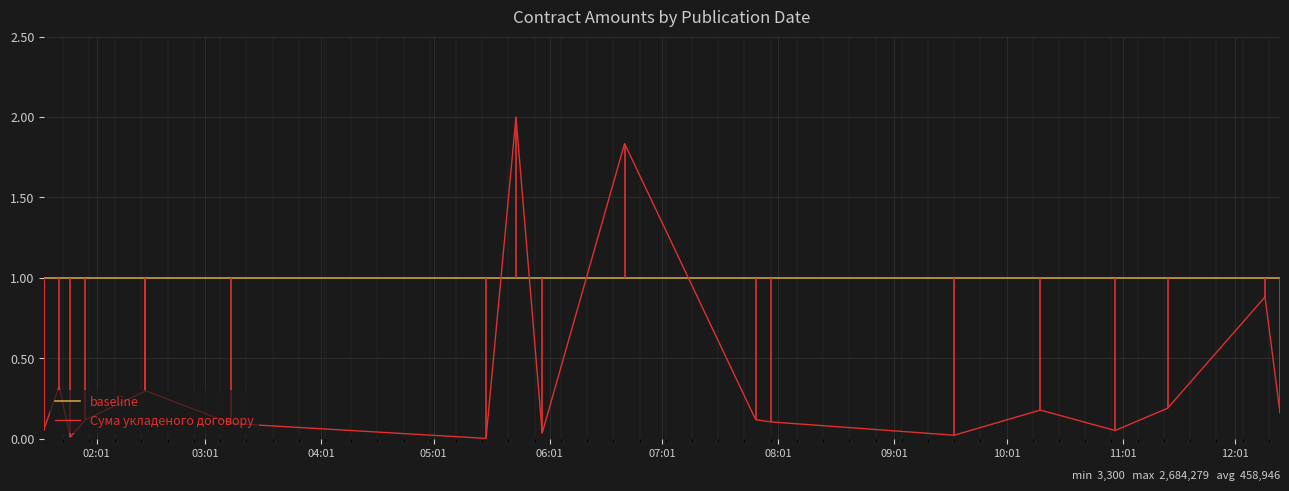

List the series in order of their peak value, lowest first.

baseline, Сума укладеного договору